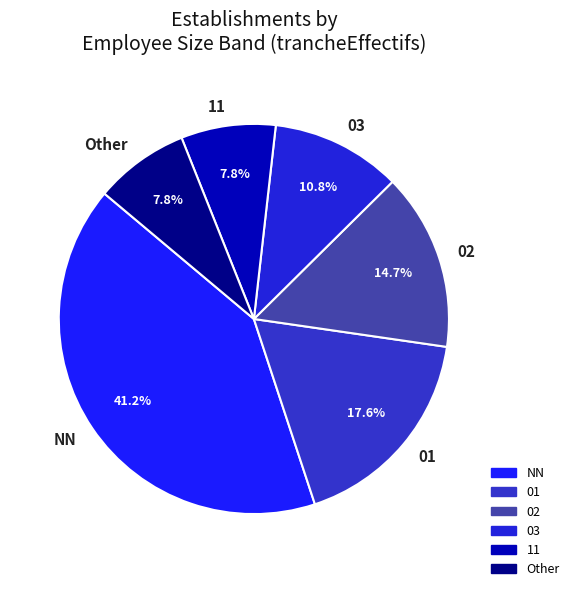

Is there a majority slice in this chart?

No